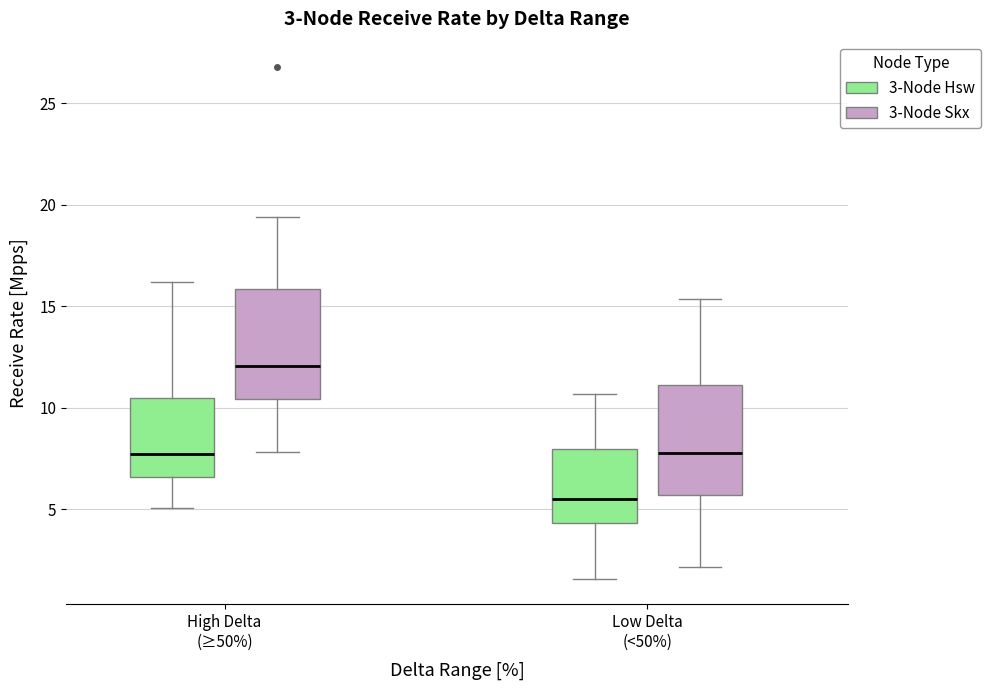

Which box has the highest median line?

High Delta (≥50%) (3-Node Skx)